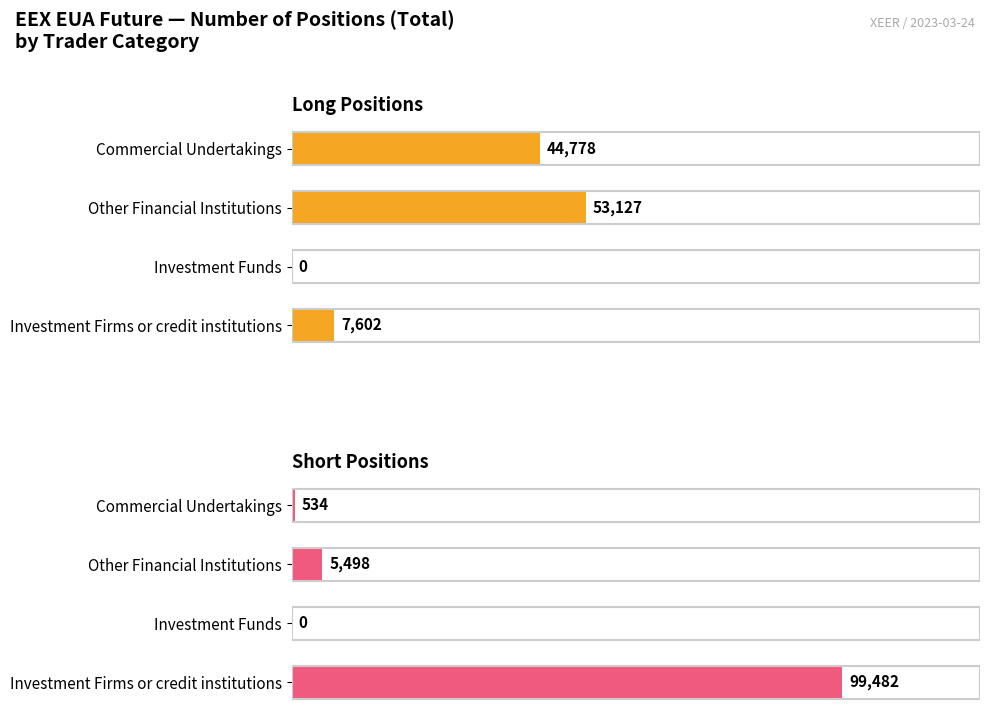

Is it true that Short Positions equals 99482 at Investment Firms or credit institutions?

True